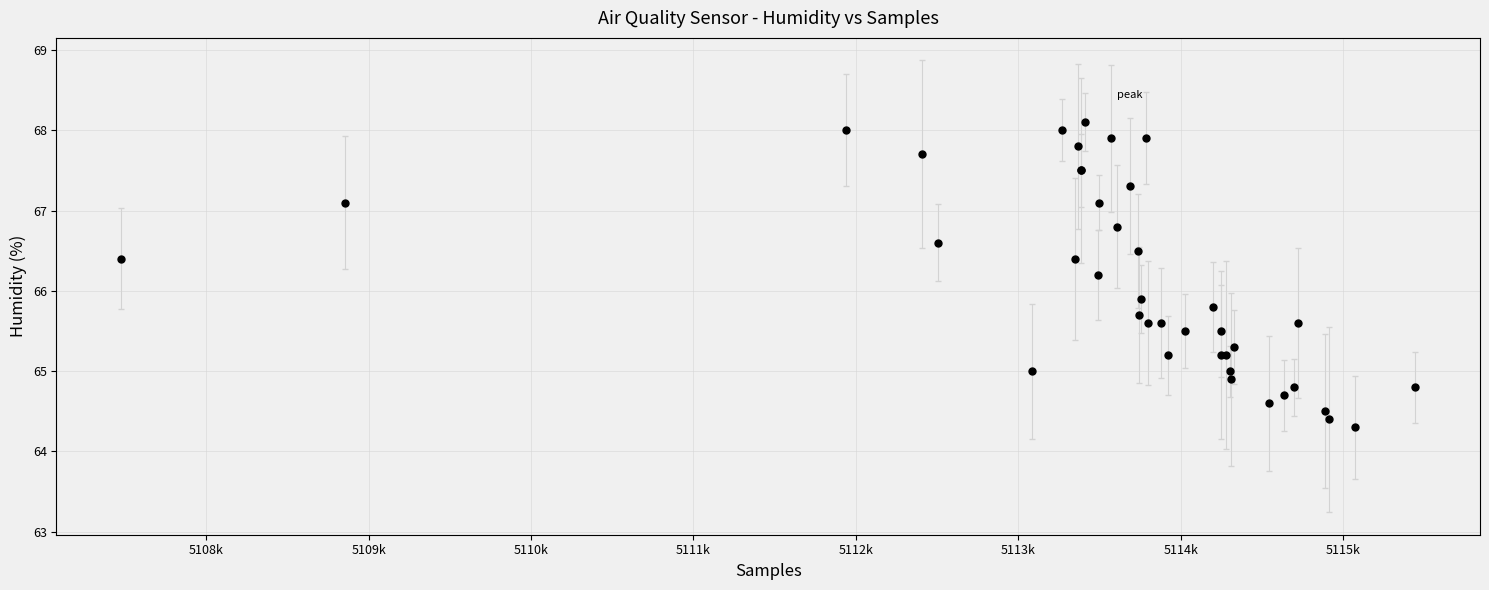

What Y value in the scatter plot is closest to 66?

65.9